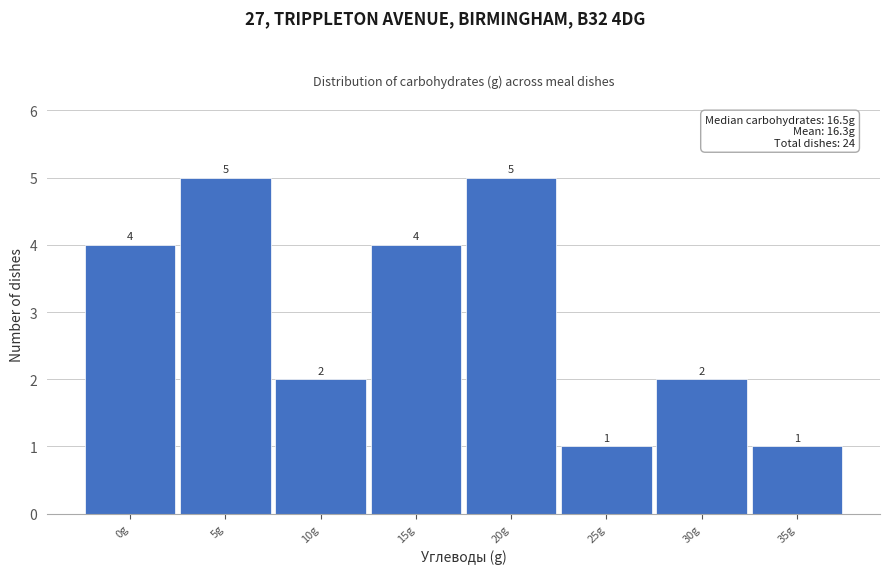

Reading left to right, what are all the values shown in this chart?

0g=4	5g=5	10g=2	15g=4	20g=5	25g=1	30g=2	35g=1